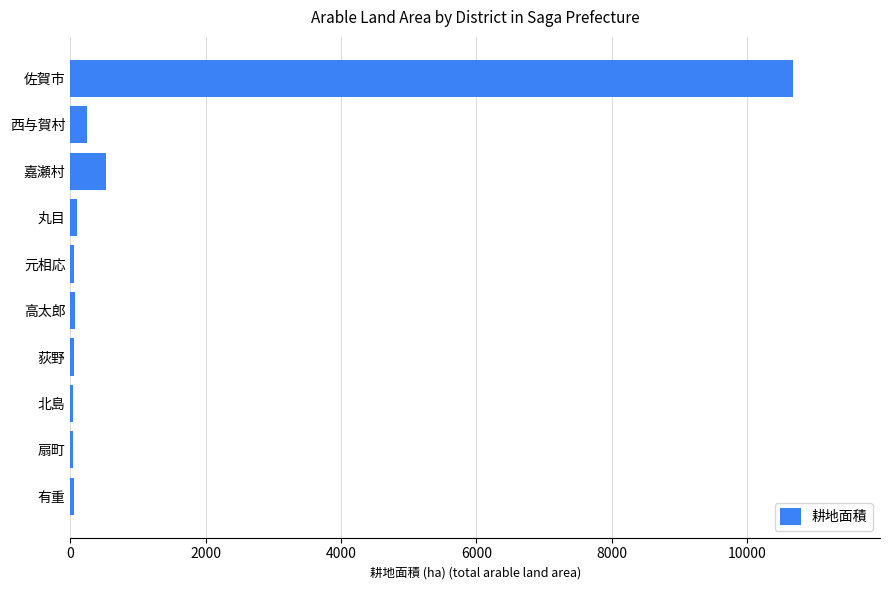

At which label is the value closest to 5358?

嘉瀬村